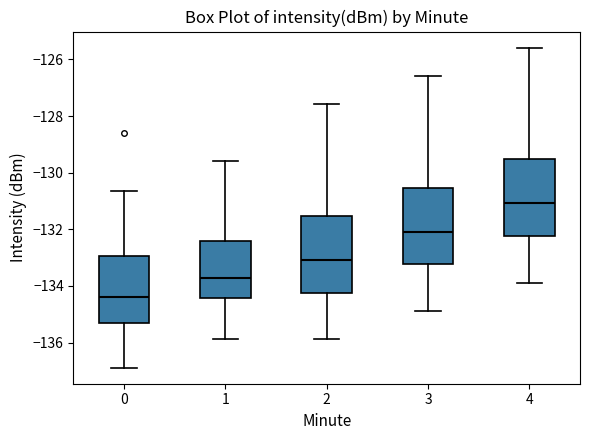

Reading left to right, read every box against the y-axis: the position of its median line, the range the box covers, and the ends of its whiskers. The values are not printed on the chart, so give them approximately, as read against the axis.

0: median -134.4, box -135.2 to -133.0, whiskers -136.8 to -130.6
1: median -133.8, box -134.4 to -132.4, whiskers -135.8 to -129.6
2: median -133.0, box -134.2 to -131.6, whiskers -135.8 to -127.6
3: median -132.0, box -133.2 to -130.6, whiskers -134.8 to -126.6
4: median -131.0, box -132.2 to -129.6, whiskers -133.8 to -125.6